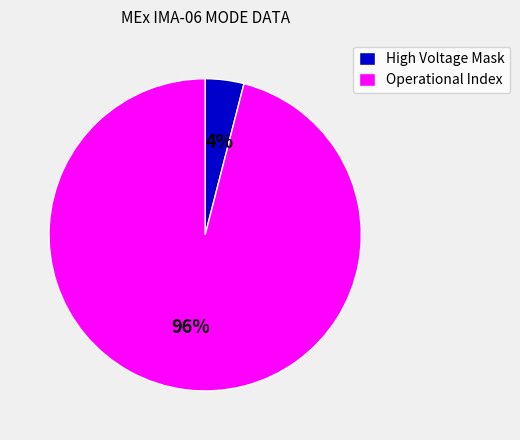

Rank the categories by value from lowest to highest.

High Voltage Mask, Operational Index